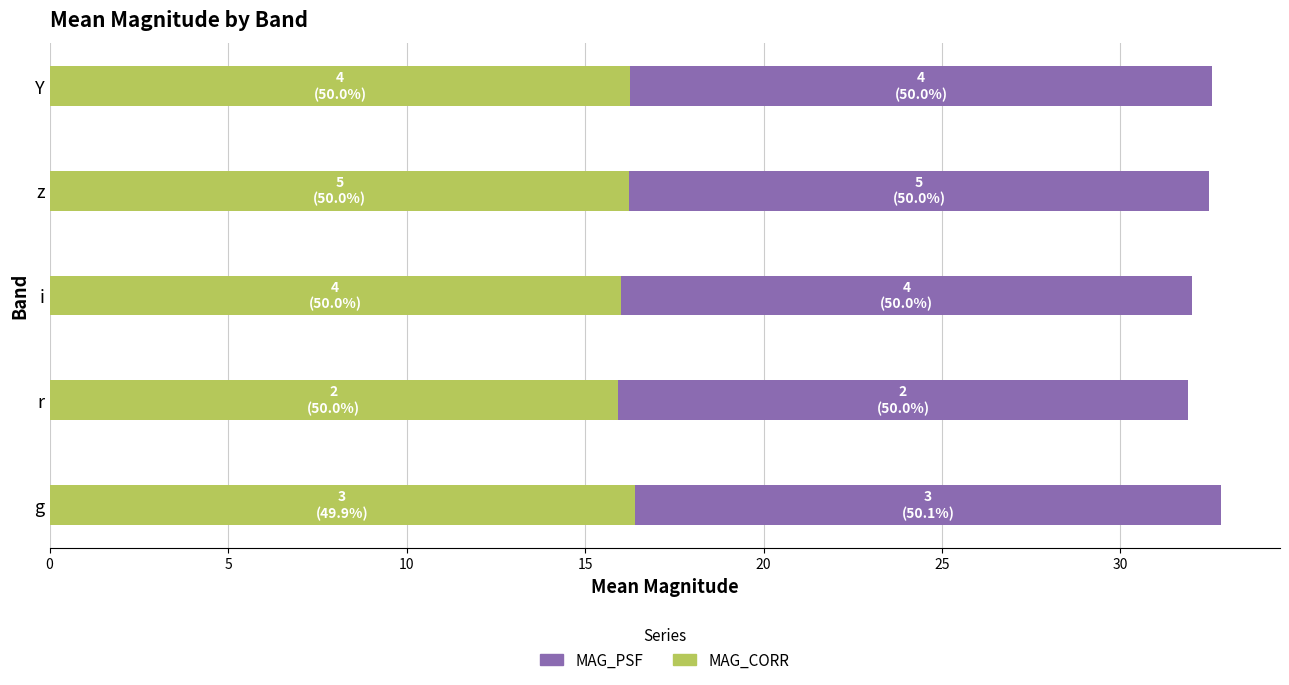

What is the total value across all series at Y?

32.6